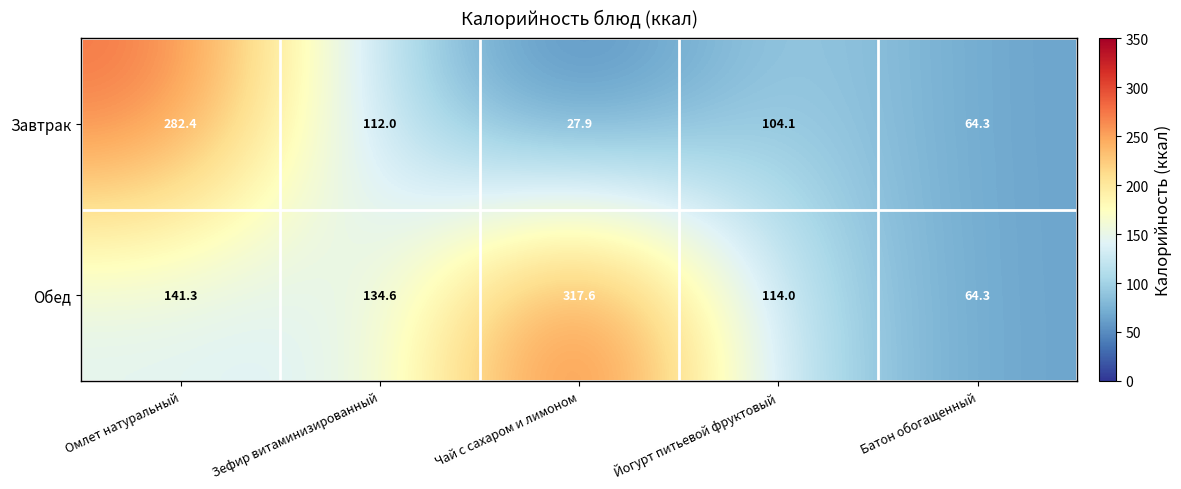

Count the number of data series in this chart.

2